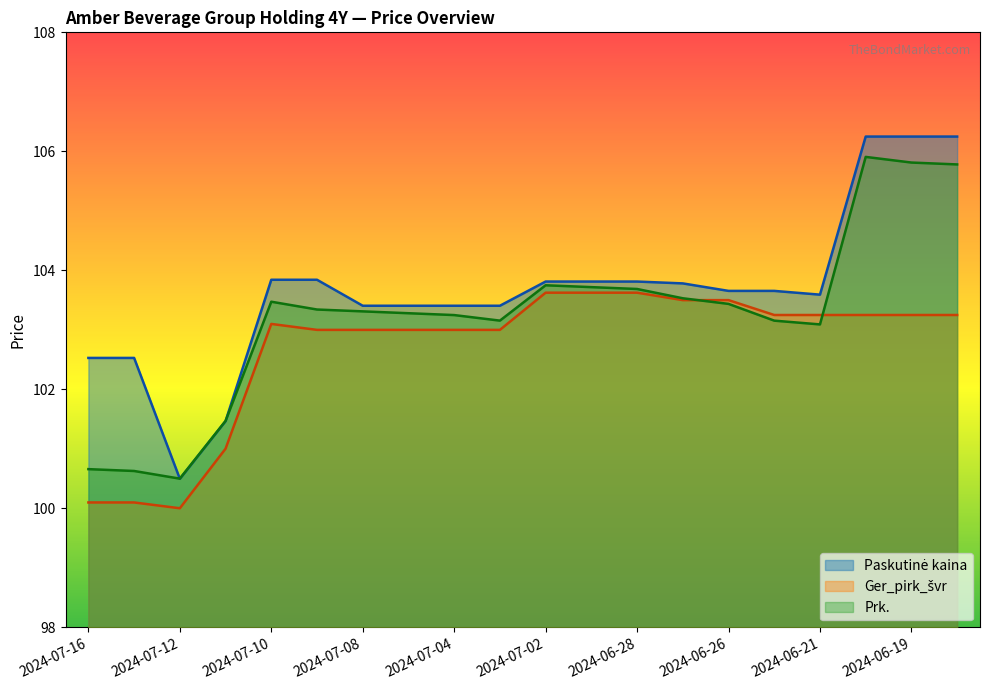

Reading right to left, list all the values displayed in this chart.

Paskutinė kaina: 2024-06-18=106.2	2024-06-19=106.2	2024-06-20=106.2	2024-06-21=103.6	2024-06-25=103.7	2024-06-26=103.7	2024-06-27=103.8	2024-06-28=103.8	2024-07-01=103.8	2024-07-02=103.8	2024-07-03=103.4	2024-07-04=103.4	2024-07-05=103.4	2024-07-08=103.4	2024-07-09=103.8	2024-07-10=103.8	2024-07-11=101.5	2024-07-12=100.5	2024-07-15=102.5	2024-07-16=102.5
Ger_pirk_švr: 2024-06-18=103.2	2024-06-19=103.2	2024-06-20=103.2	2024-06-21=103.2	2024-06-25=103.2	2024-06-26=103.5	2024-06-27=103.5	2024-06-28=103.6	2024-07-01=103.6	2024-07-02=103.6	2024-07-03=103.0	2024-07-04=103.0	2024-07-05=103.0	2024-07-08=103.0	2024-07-09=103.0	2024-07-10=103.1	2024-07-11=101.0	2024-07-12=100.0	2024-07-15=100.1	2024-07-16=100.1
Prk.: 2024-06-18=105.8	2024-06-19=105.8	2024-06-20=105.9	2024-06-21=103.1	2024-06-25=103.2	2024-06-26=103.4	2024-06-27=103.5	2024-06-28=103.7	2024-07-01=103.7	2024-07-02=103.7	2024-07-03=103.2	2024-07-04=103.2	2024-07-05=103.3	2024-07-08=103.3	2024-07-09=103.3	2024-07-10=103.5	2024-07-11=101.5	2024-07-12=100.5	2024-07-15=100.6	2024-07-16=100.7